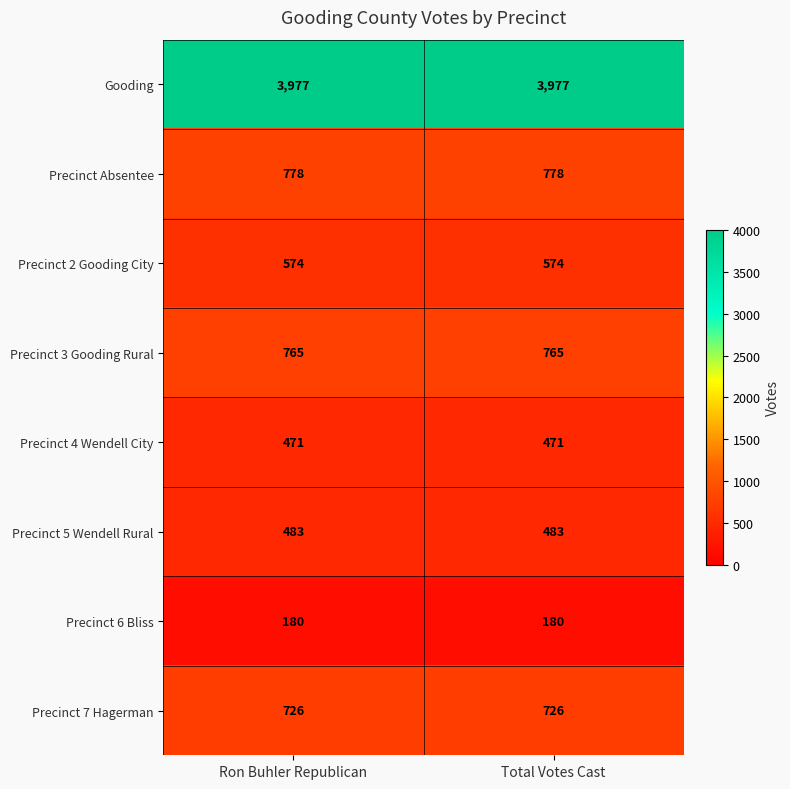

What is the difference between the highest and lowest values at Ron Buhler Republican?

3797